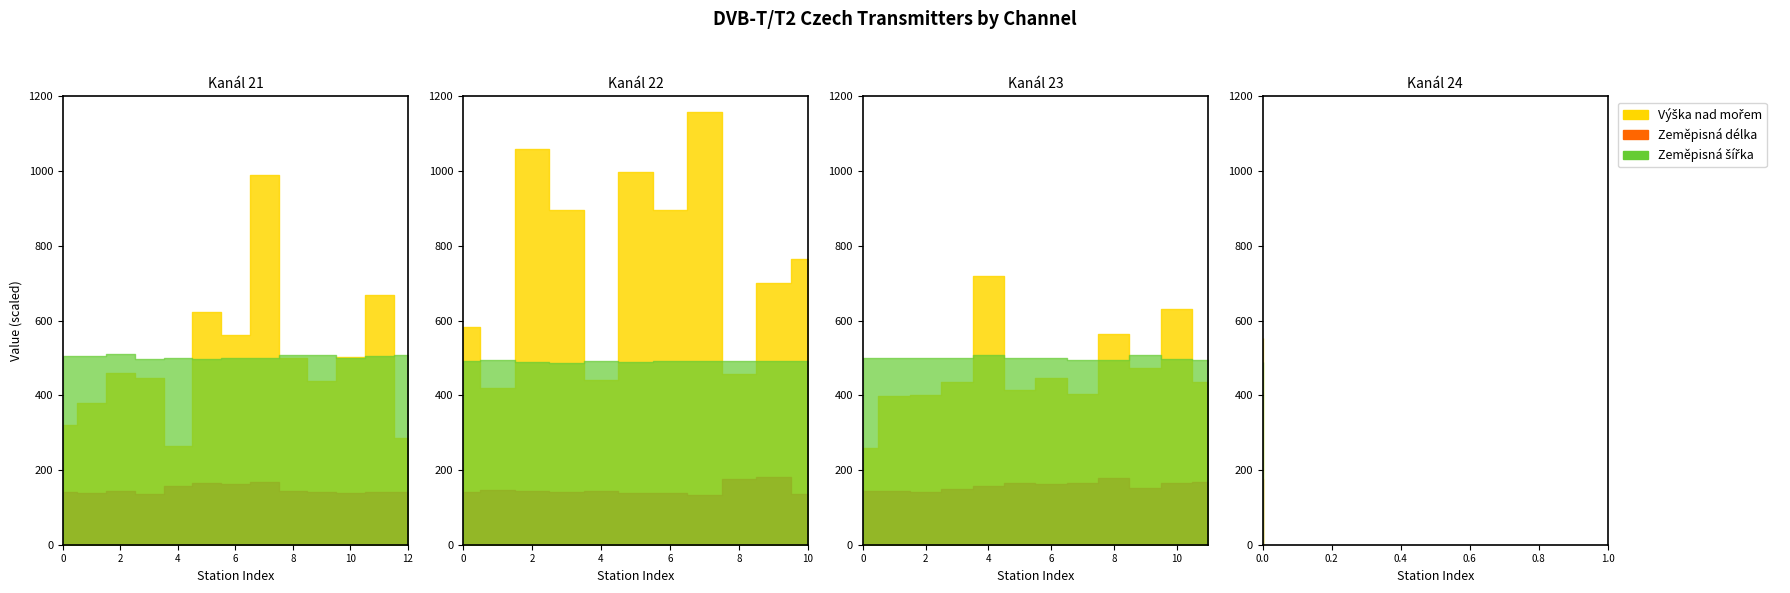

Is it true that Zeměpisná šířka equals 80.7 at 35?

False